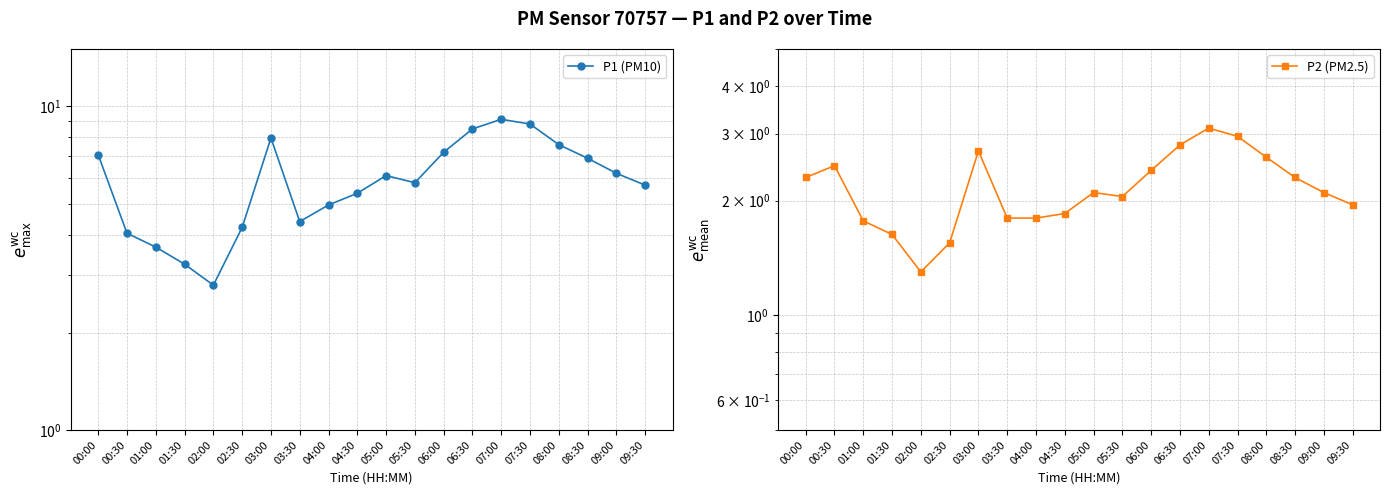

What is the minimum value for P2 (PM2.5)?

1.3